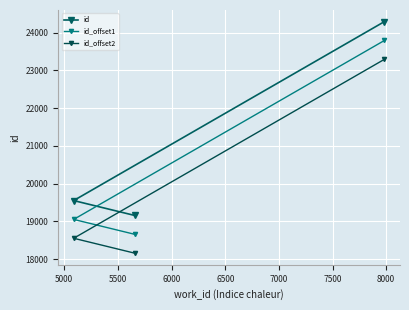

What is the smallest value displayed?

18154